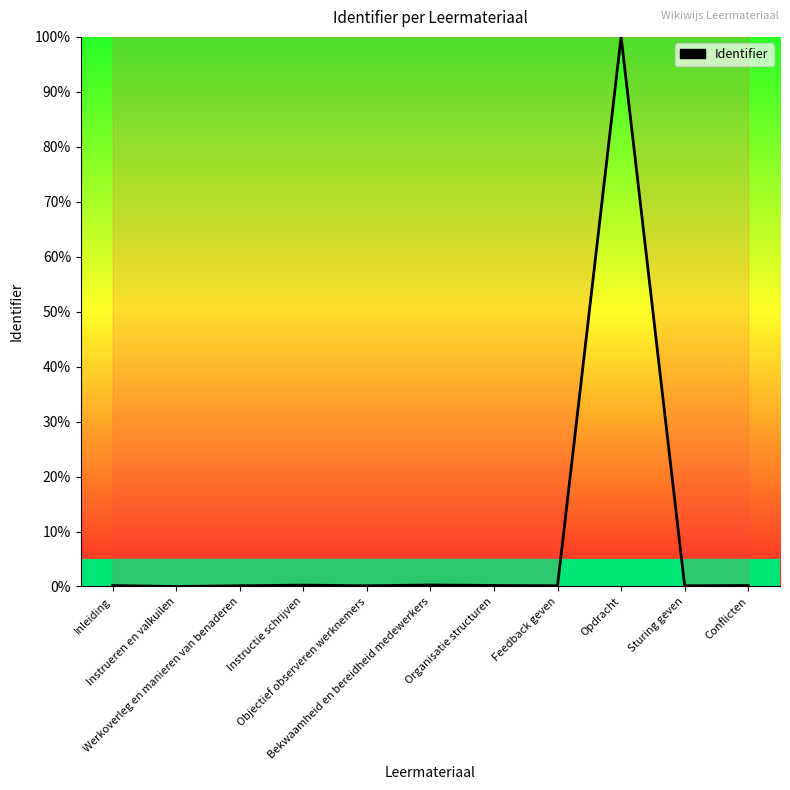

What is the maximum value shown in the chart?

100.0